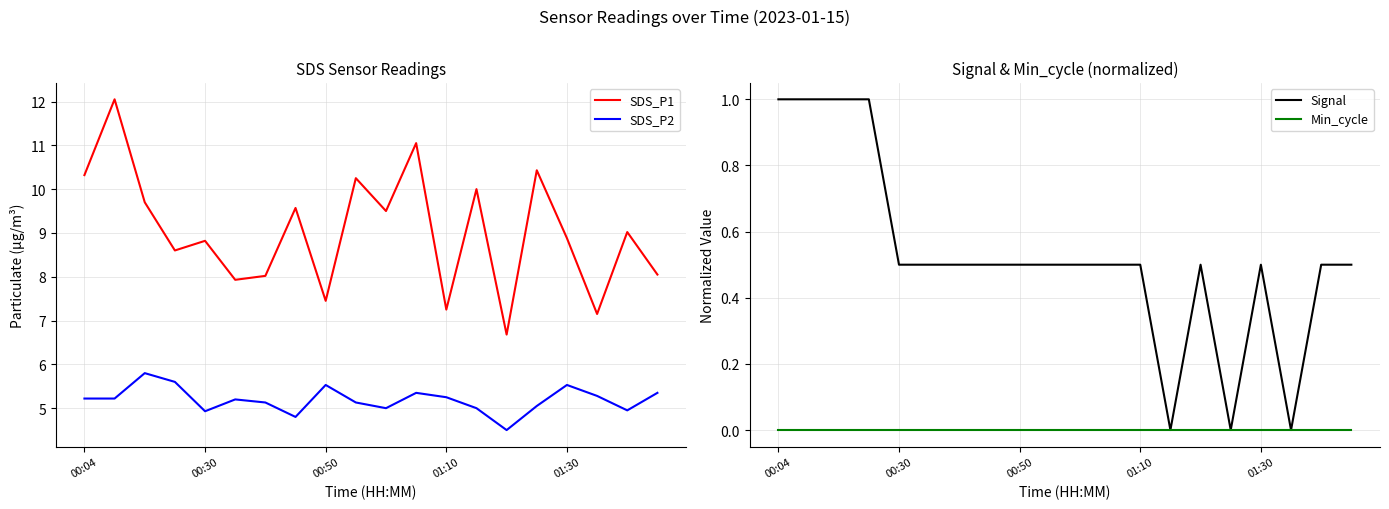

True or false: SDS_P2 and SDS_P1 intersect in this chart.

False